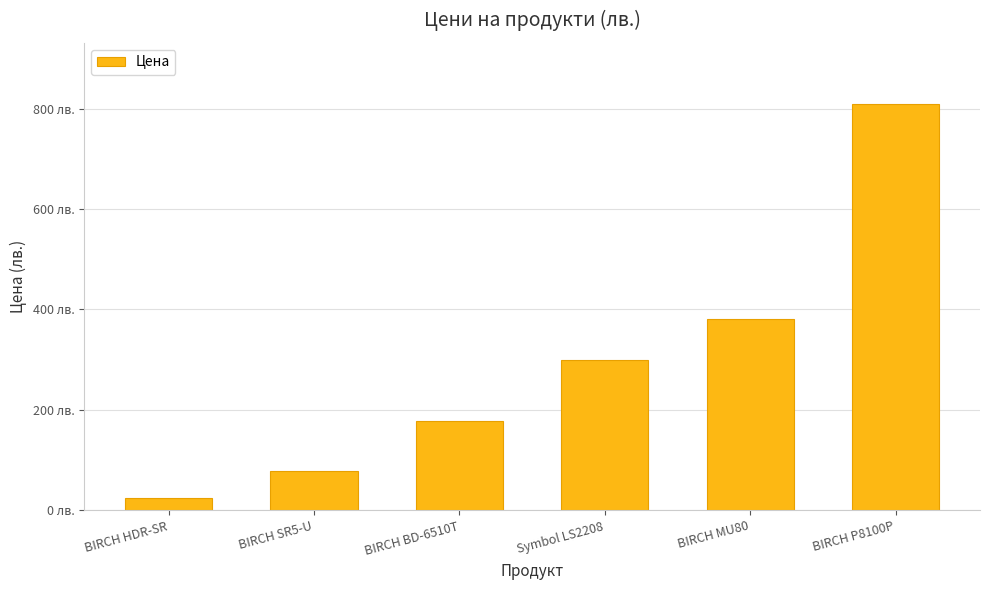

What is the sum of the values at Symbol LS2208 and BIRCH SR5-U?

377.3